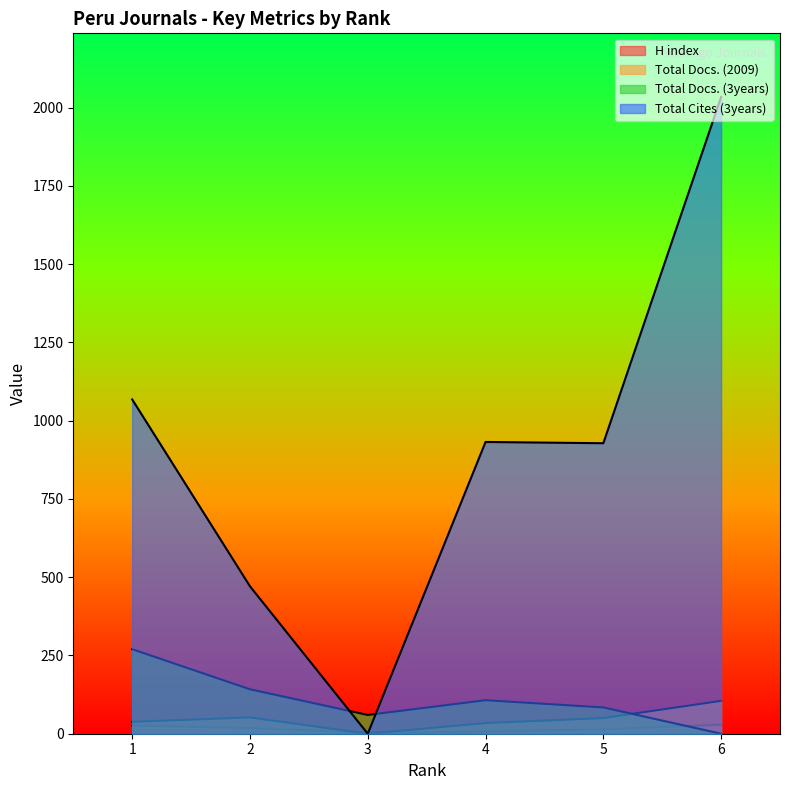

Is it true that Total Docs. (3years) equals 142 at 2?

True